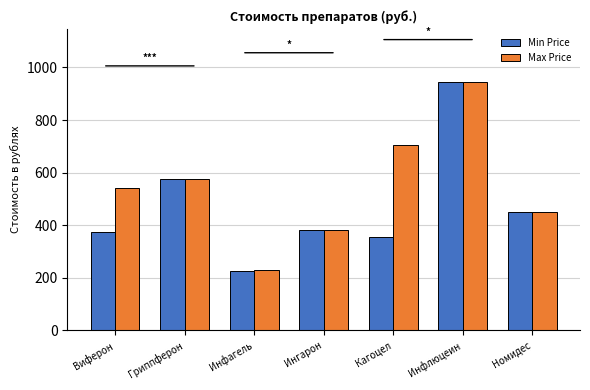

How many categories are shown in the chart?

7